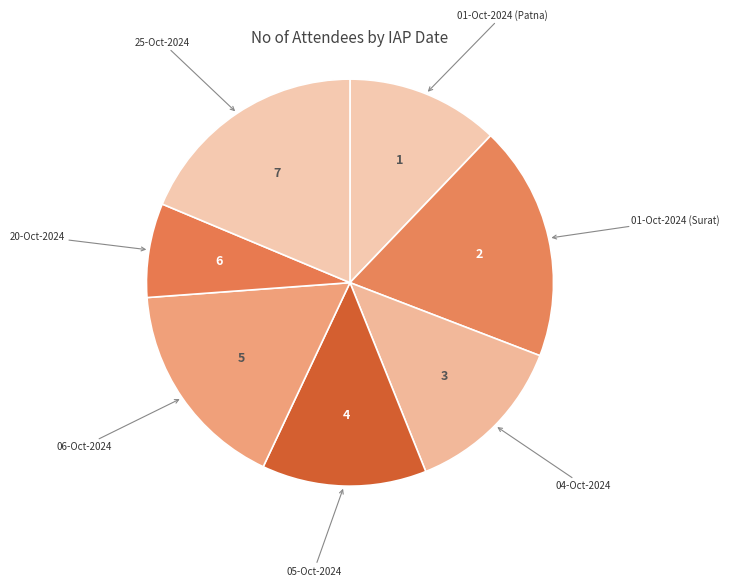

Combined, do 01-Oct-2024 (Patna) and 05-Oct-2024 account for over 50%?

No